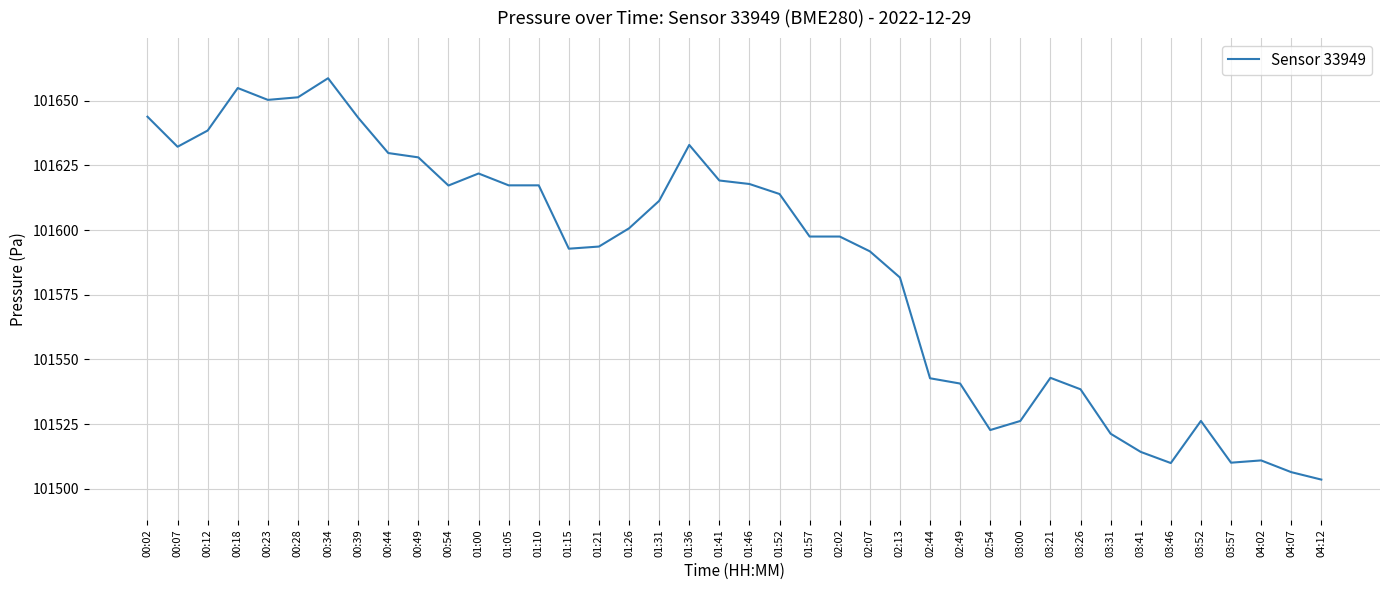

Which has a higher value, 00:54 or 02:13?

00:54